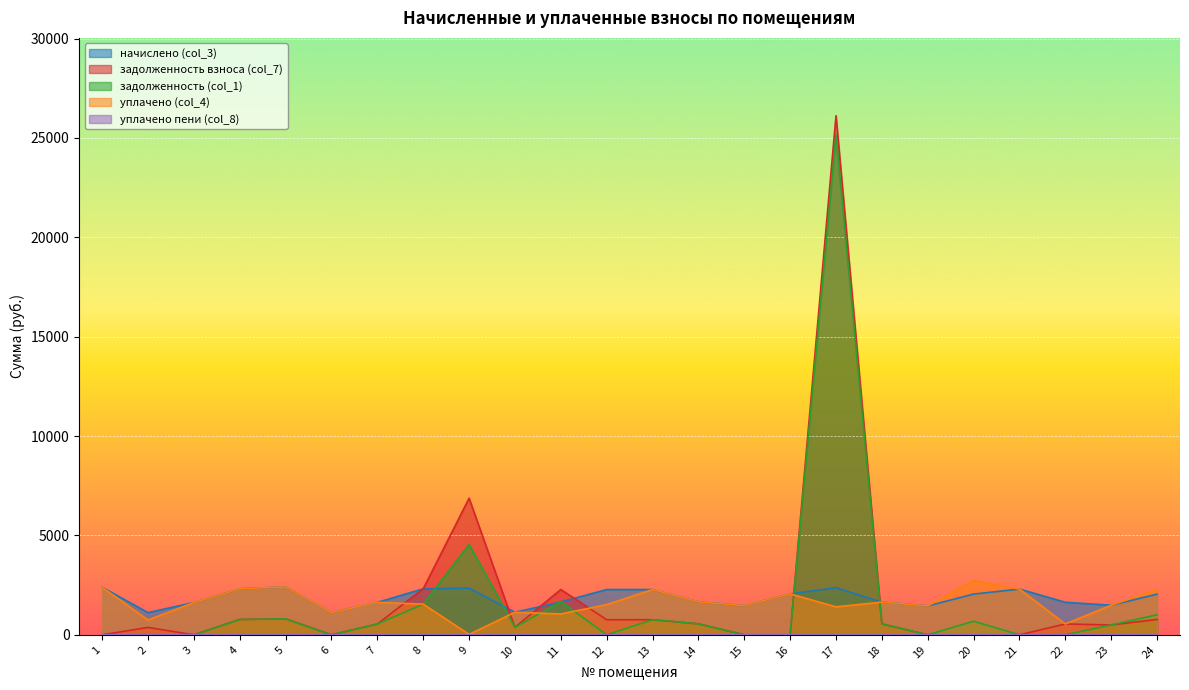

Which series has the largest total across all categories?

задолженность взноса (col_7)